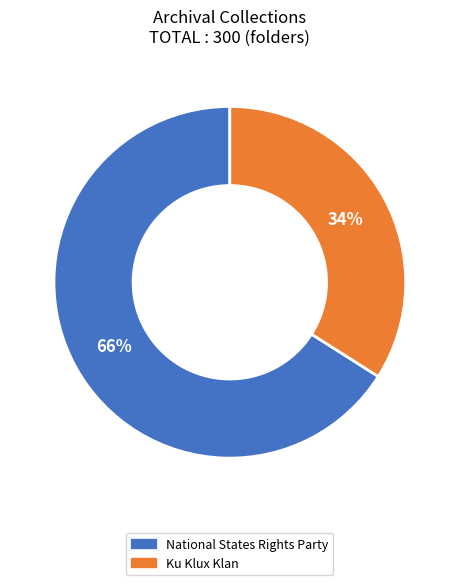

Is the sum of National States Rights Party and Ku Klux Klan greater than half?

Yes